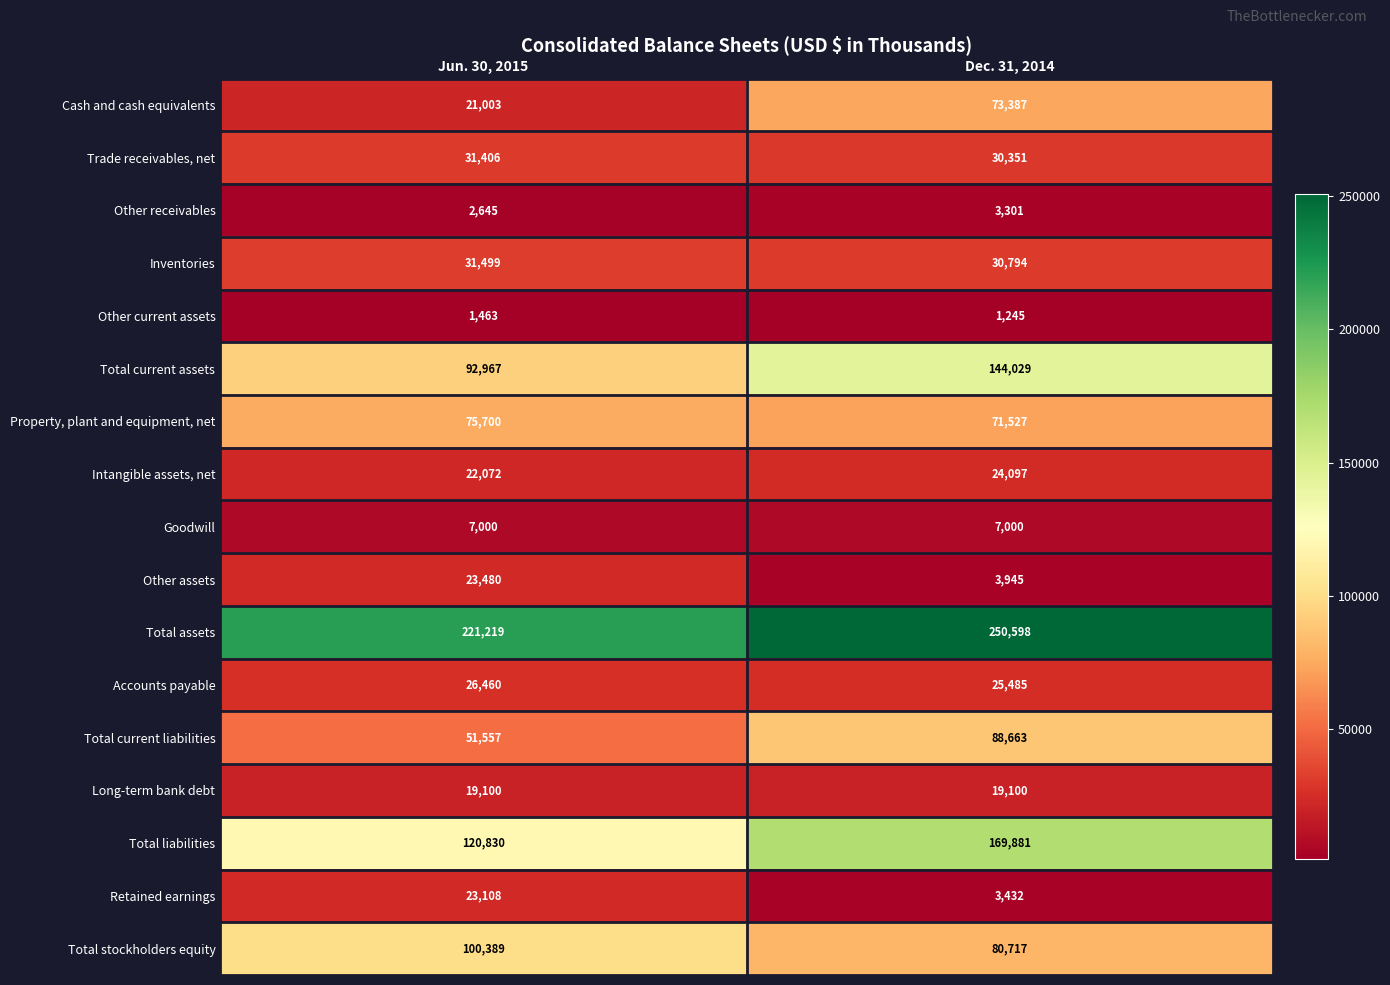

At which label is Trade receivables, net closest to 30878?

Dec. 31, 2014